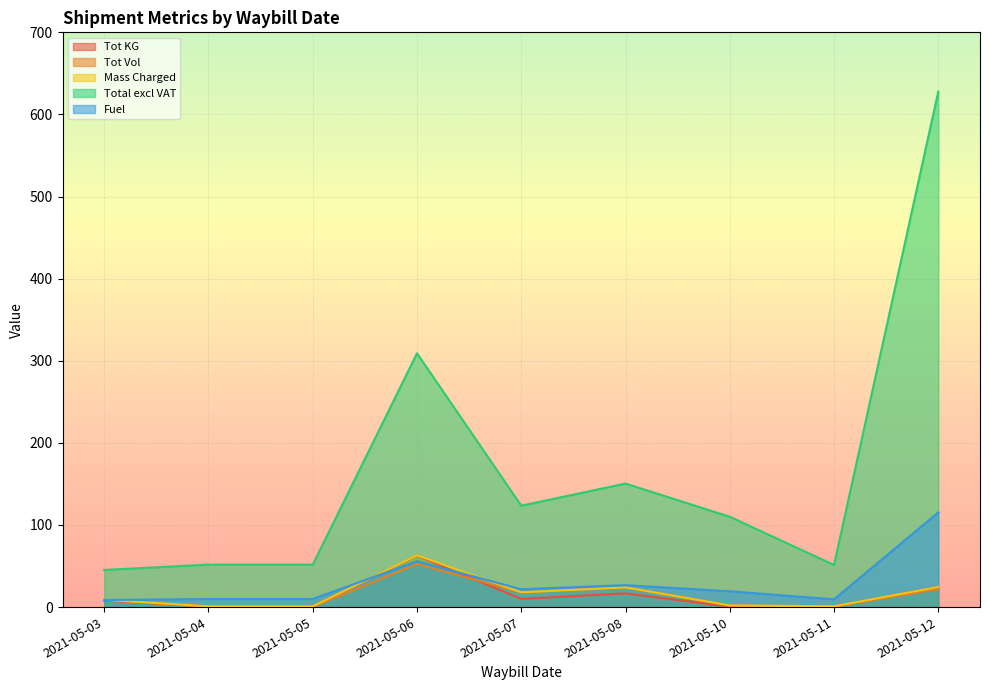

Reading right to left, what are all the values shown in this chart?

Tot KG: 2021-05-12=24.5	2021-05-11=0.2	2021-05-10=0.5	2021-05-08=16.7	2021-05-07=10.0	2021-05-06=62.7	2021-05-05=1.0	2021-05-04=1.0	2021-05-03=7.8
Tot Vol: 2021-05-12=21.9	2021-05-11=0.5	2021-05-10=2.0	2021-05-08=24.0	2021-05-07=17.9	2021-05-06=52.5	2021-05-05=0.2	2021-05-04=0.2	2021-05-03=8.9
Mass Charged: 2021-05-12=24.5	2021-05-11=1.0	2021-05-10=2.0	2021-05-08=24.0	2021-05-07=18.0	2021-05-06=63.0	2021-05-05=1.0	2021-05-04=1.0	2021-05-03=8.9
Total excl VAT: 2021-05-12=627.9	2021-05-11=51.3	2021-05-10=110.0	2021-05-08=150.5	2021-05-07=123.5	2021-05-06=309.1	2021-05-05=51.7	2021-05-04=51.7	2021-05-03=45.2
Fuel: 2021-05-12=115.3	2021-05-11=9.4	2021-05-10=19.3	2021-05-08=26.7	2021-05-07=21.8	2021-05-06=55.9	2021-05-05=9.8	2021-05-04=9.8	2021-05-03=8.6